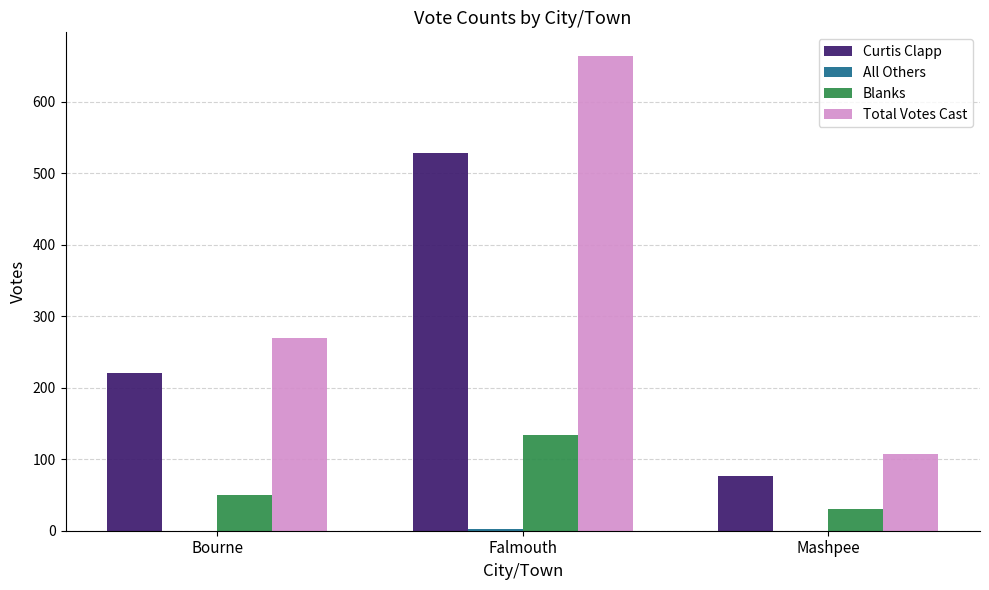

What is the sum of all Blanks values?

215